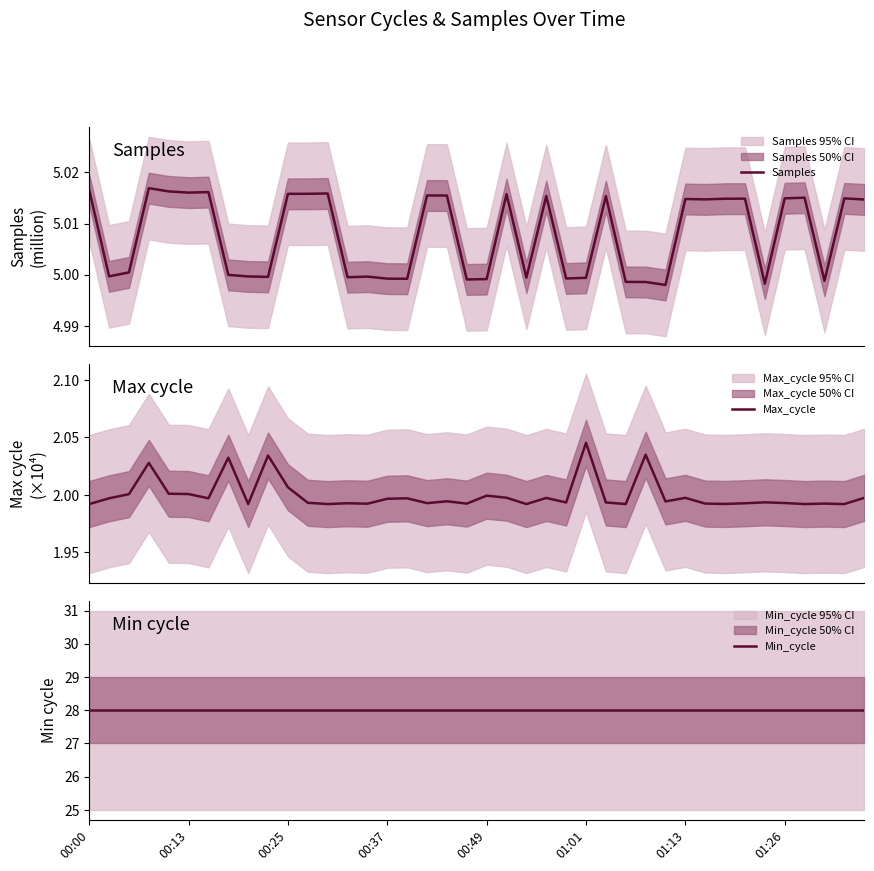

How many interior local peaks does the Max_cycle series have?

13